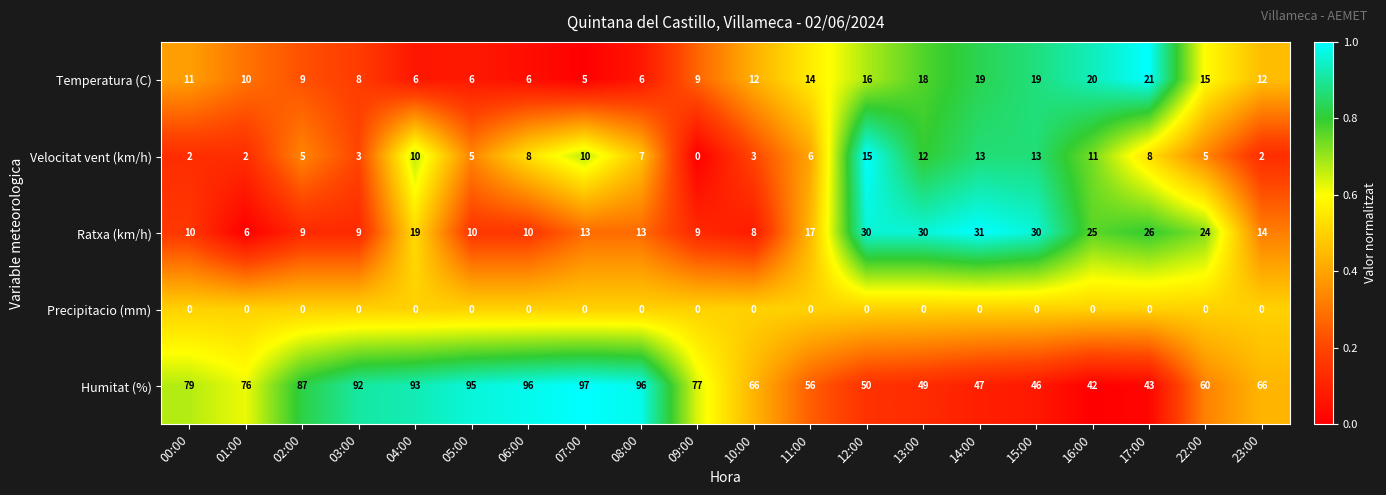

Which series changed the most between 04:00 and 14:00?

Humitat (%)